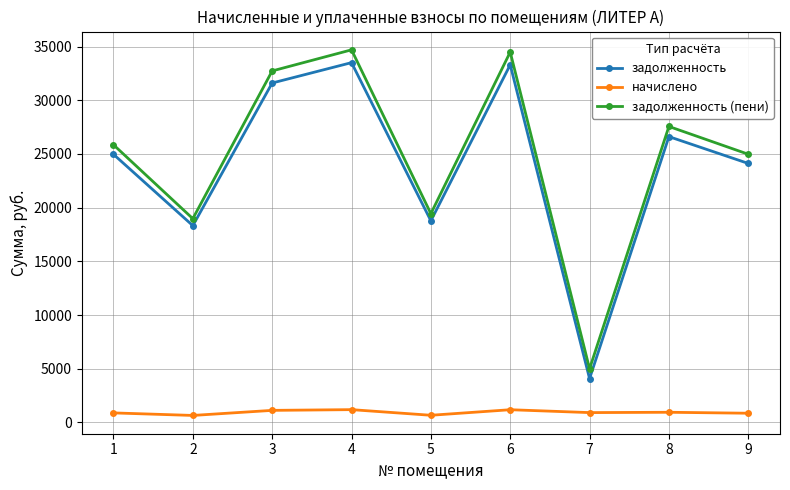

How many distinct data groups are displayed?

3